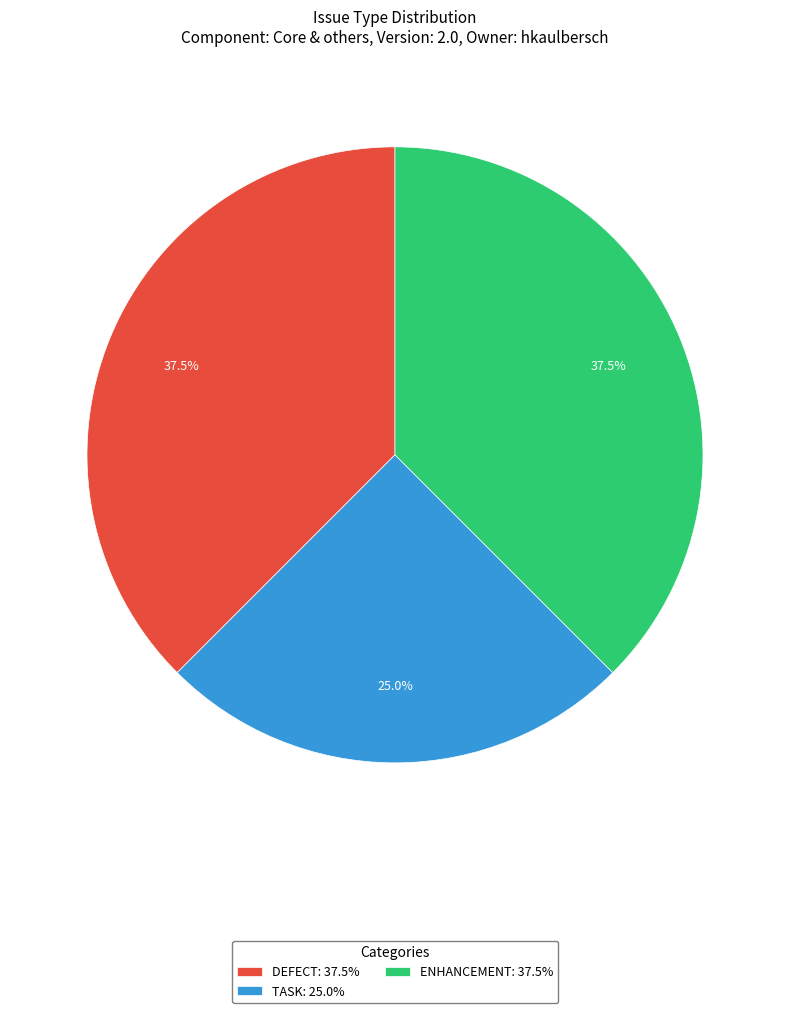

Does any single category account for the majority?

No